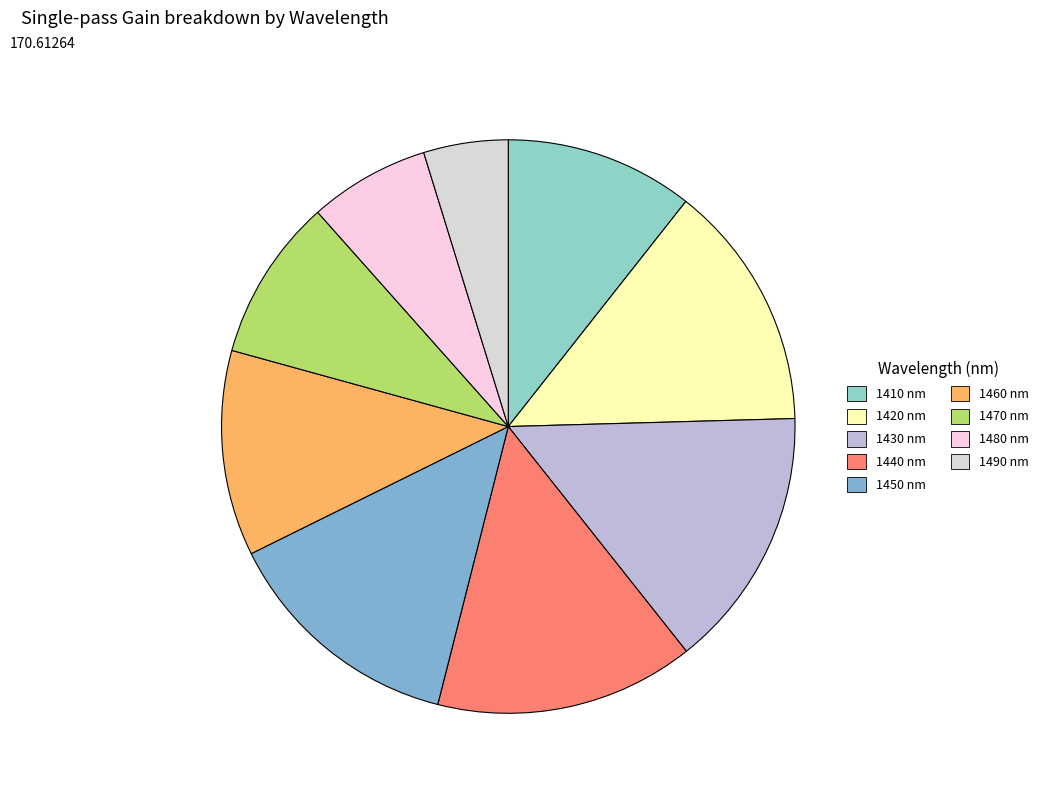

Which slice is the largest?

1430